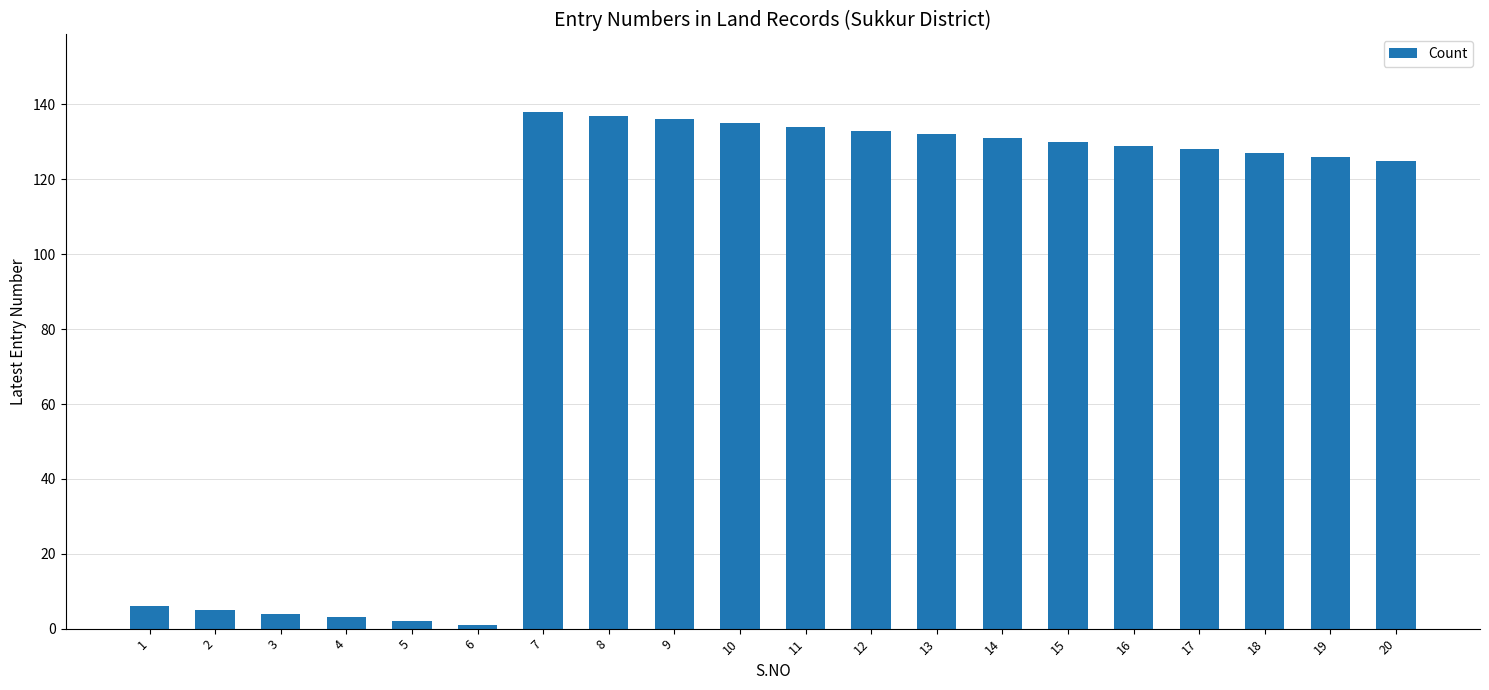

What is the greatest value displayed?

138